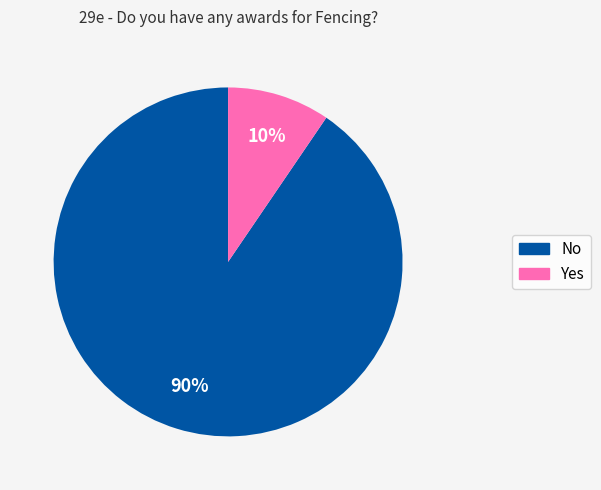

How many slices are in this pie chart?

2